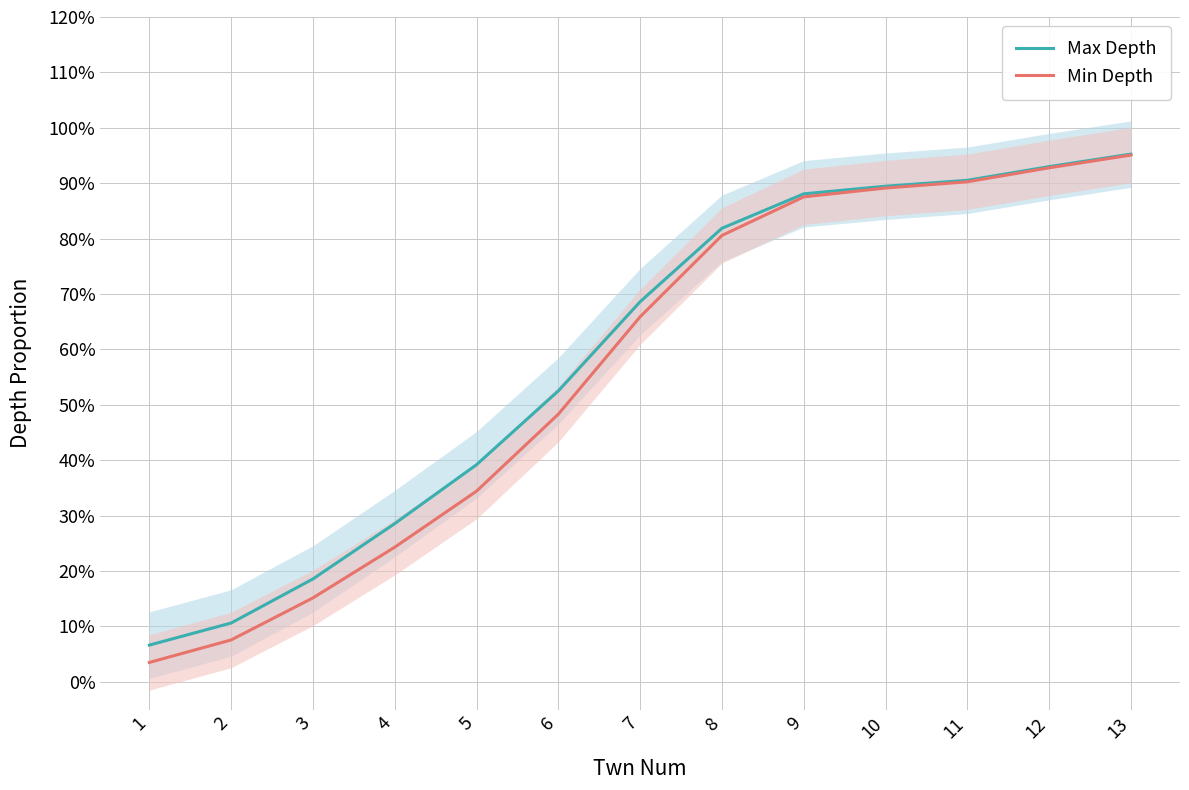

True or false: Min Depth and Max Depth intersect in this chart.

False